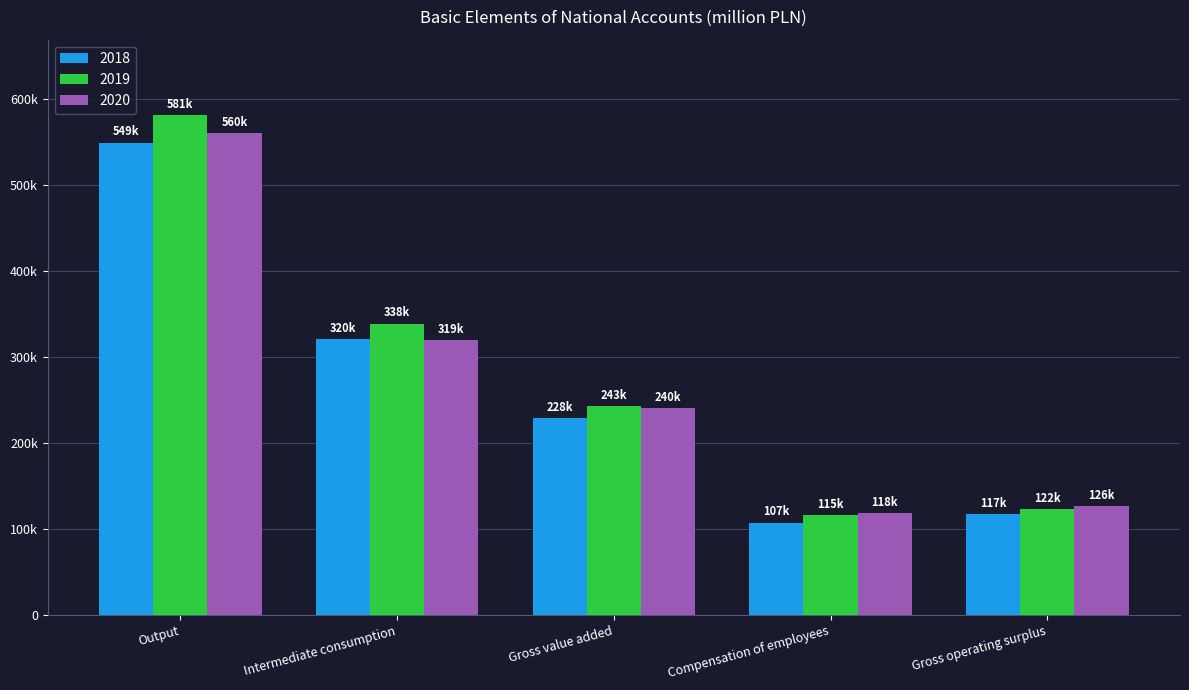

What is the label of the 2nd bar from the right?

Compensation of employees